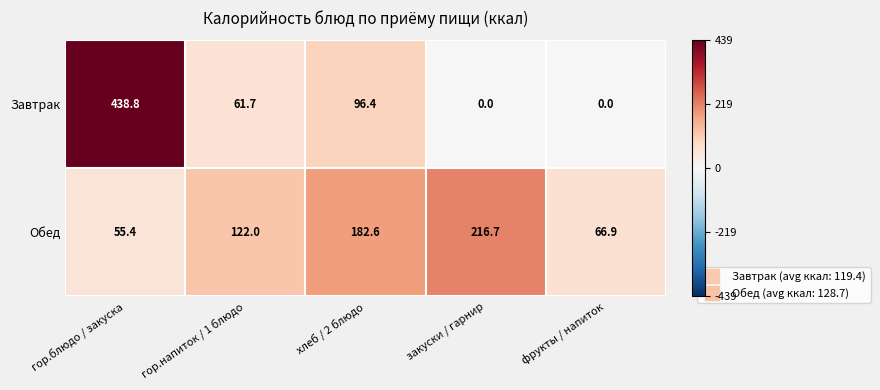

Rank the series by their average value, from highest to lowest.

Обед, Завтрак